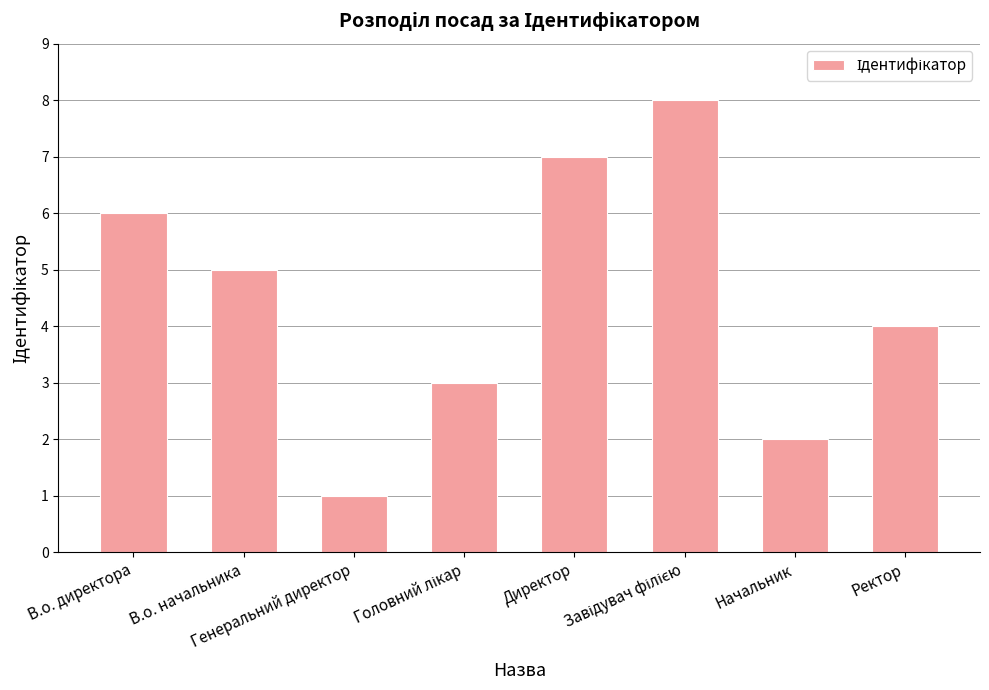

Which label corresponds to the smallest value in the chart?

Генеральний директор